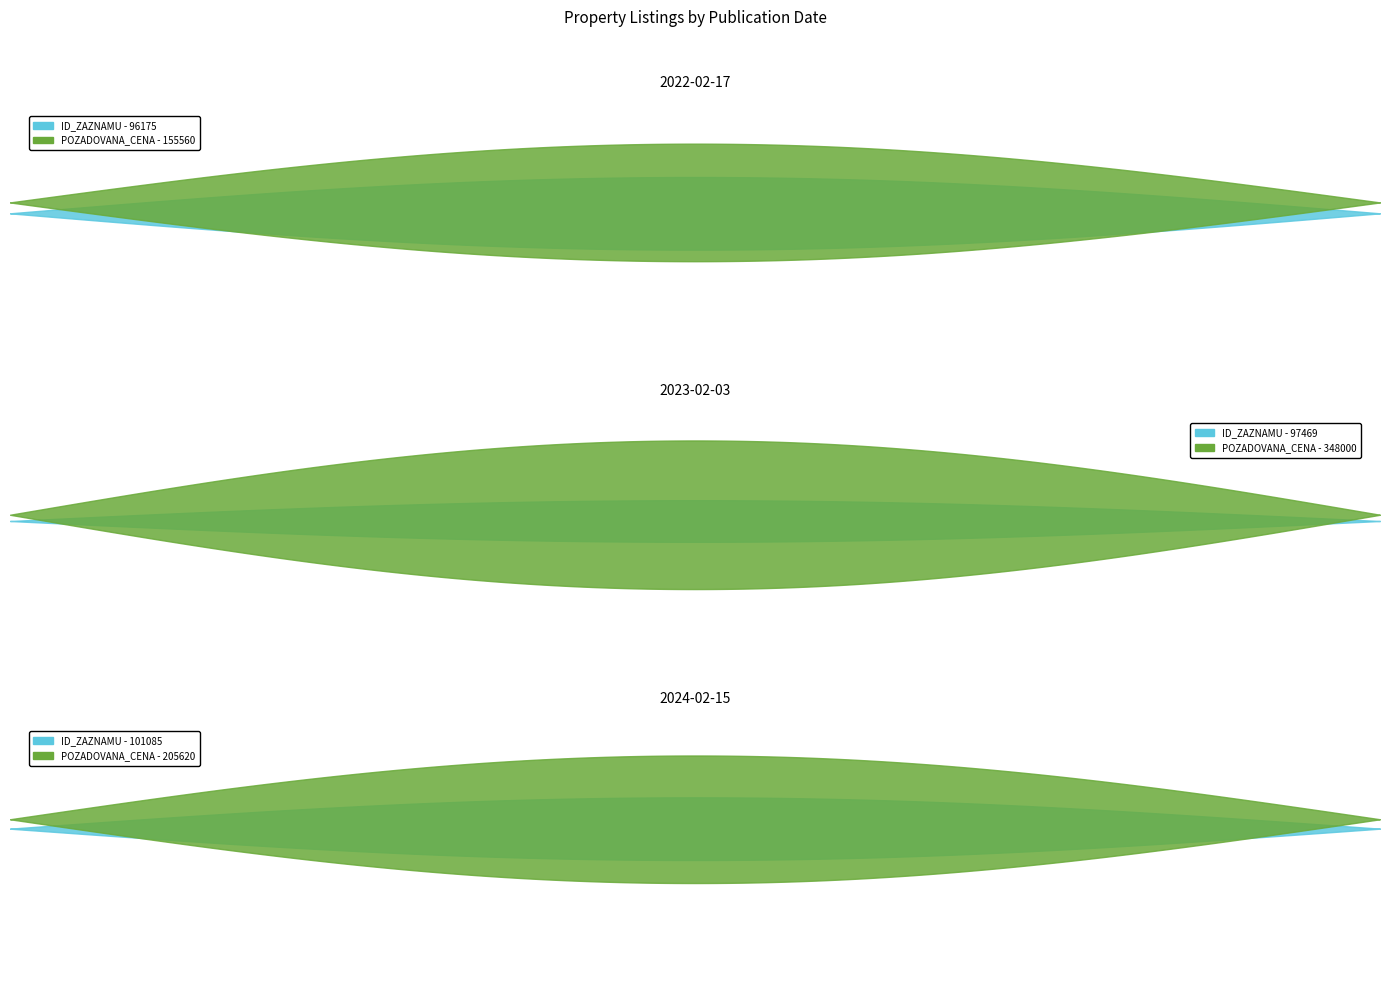

True or false: POZADOVANA_CENA has a value of 218890 at 2022-02-17.

False